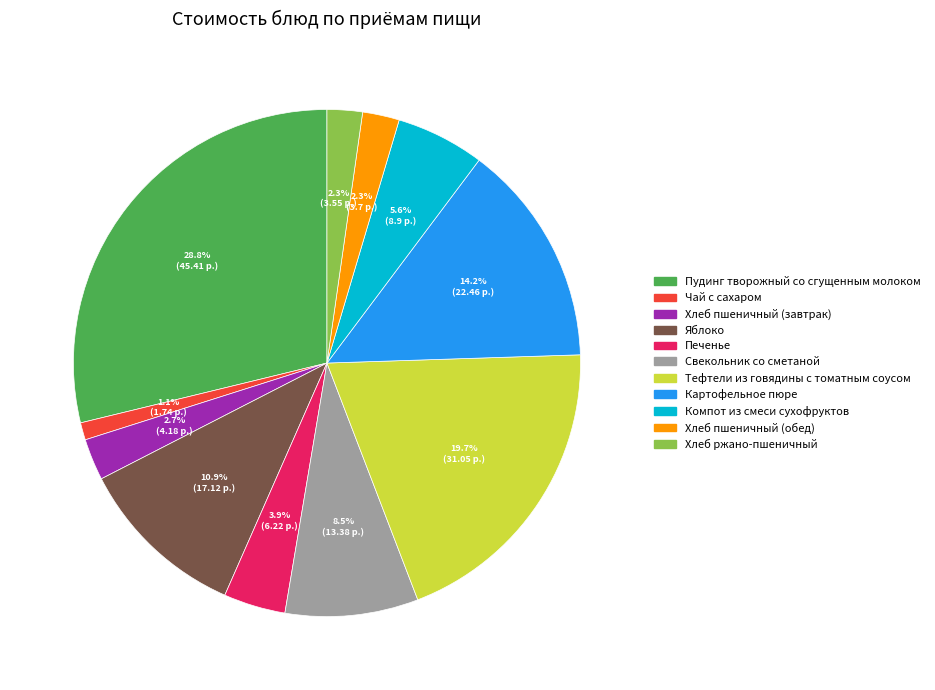

Is it true that Чай с сахаром is 1% of the pie?

True